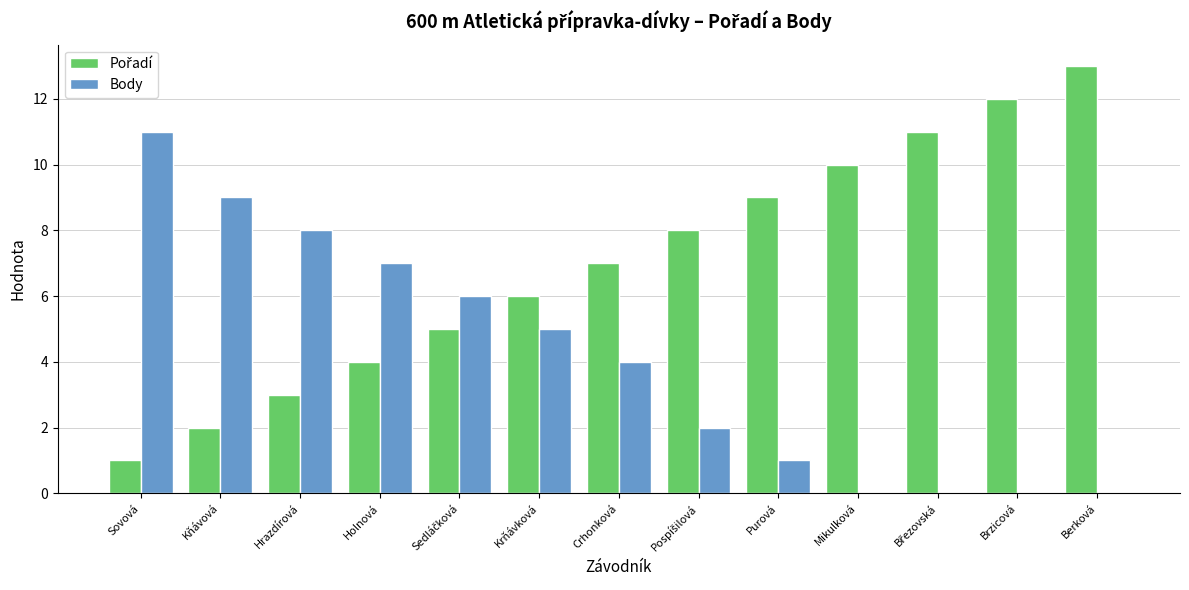

What is the maximum value for Body?

11